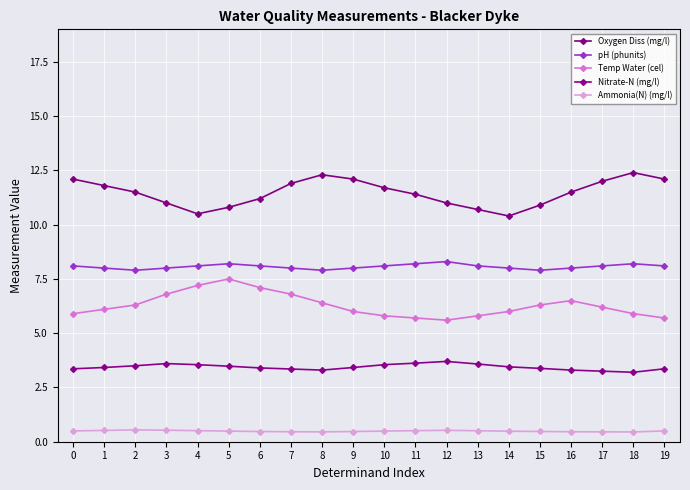

How many series are shown in this chart?

5